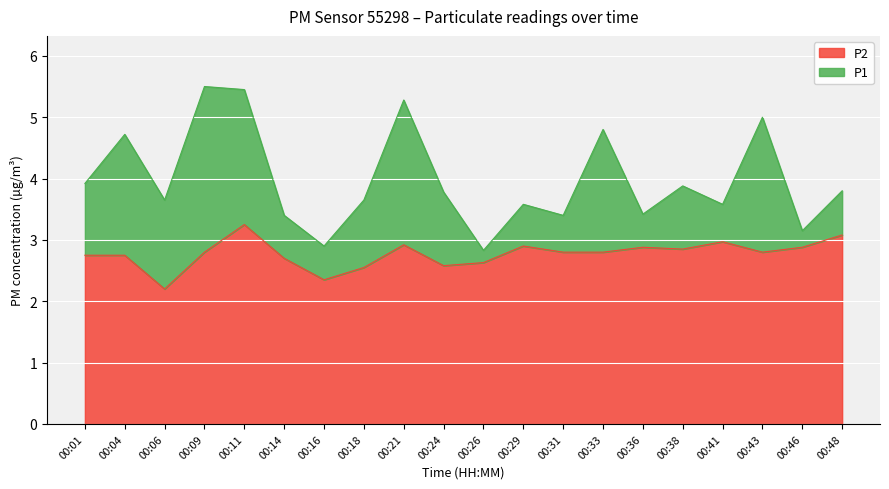

What is the average value of the P2 series?

2.8